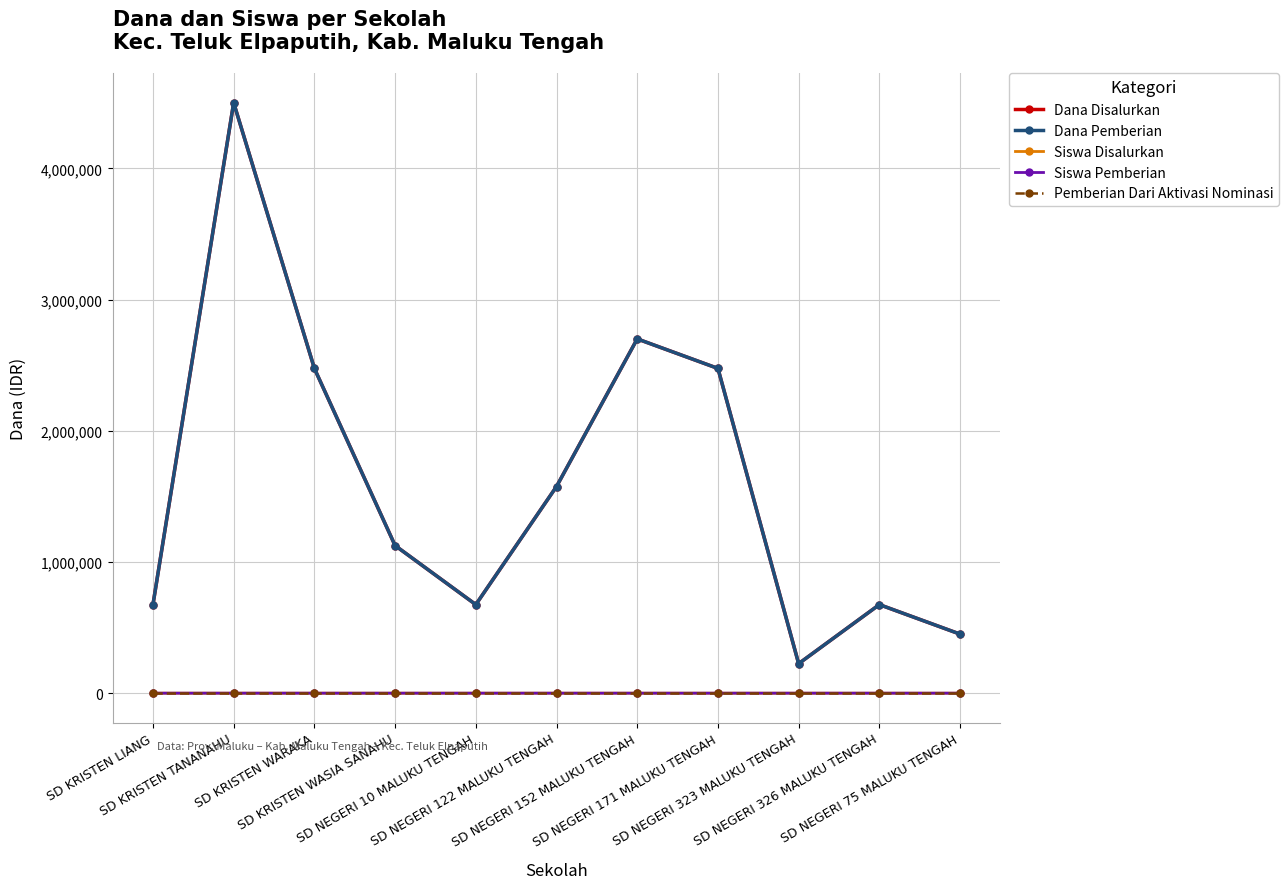

Does the chart have visible grid lines?

Yes